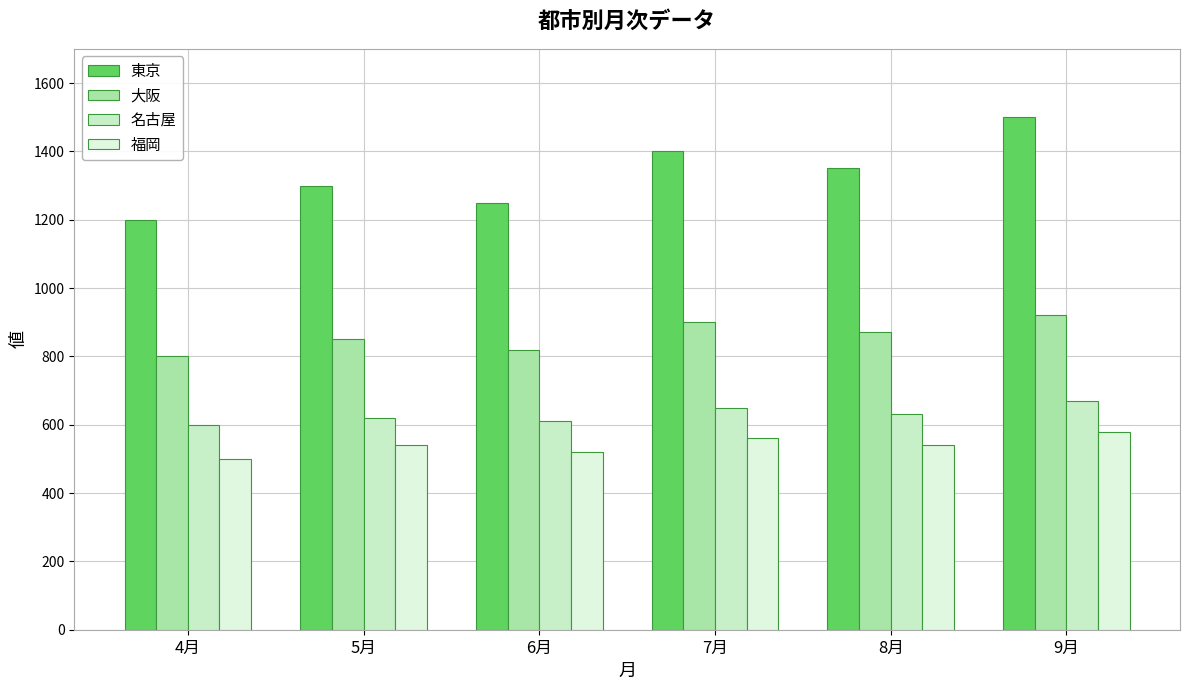

At which category is the sum across all series the highest?

9月